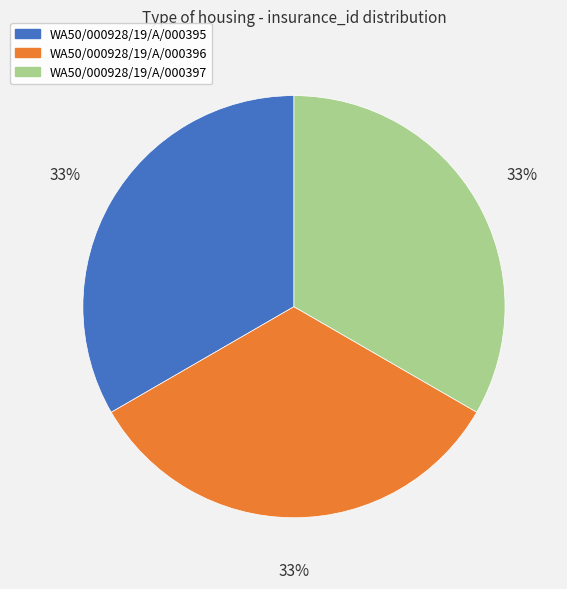

To the nearest percent, what portion does WA50/000928/19/A/000397 represent?

33%